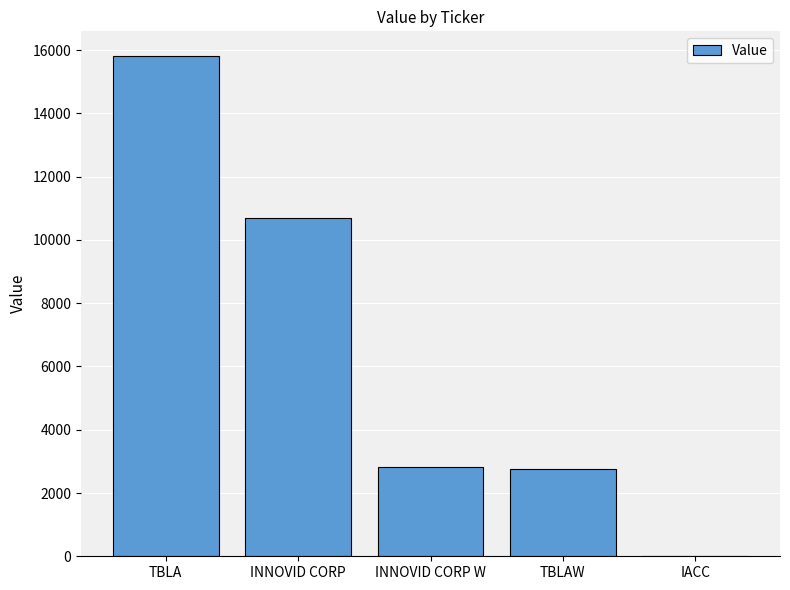

At which label does the data first exceed 2824?

TBLA